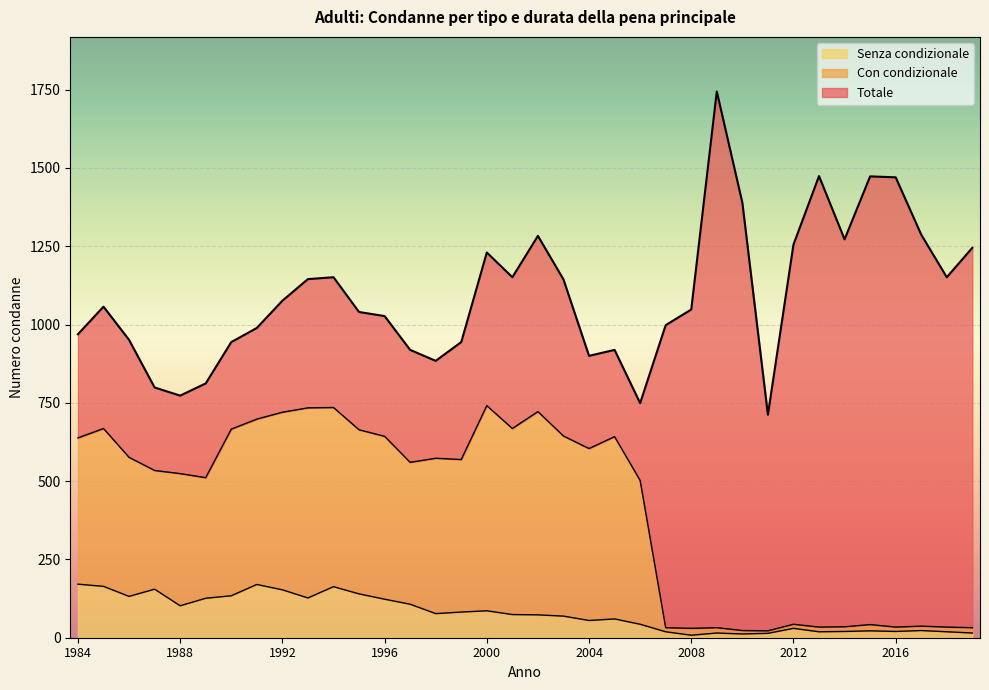

Reading left to right, what are all the values shown in this chart?

Totale: 1984=969	1985=1057	1986=951	1987=799	1988=773	1989=812	1990=944	1991=989	1992=1076	1993=1145	1994=1151	1995=1040	1996=1027	1997=919	1998=884	1999=944	2000=1230	2001=1151	2002=1283	2003=1144	2004=900	2005=919	2006=749	2007=998	2008=1048	2009=1744	2010=1389	2011=712	2012=1255	2013=1474	2014=1272	2015=1473	2016=1470	2017=1287	2018=1151	2019=1245
Con condizionale: 1984=638	1985=668	1986=576	1987=534	1988=524	1989=511	1990=666	1991=698	1992=720	1993=734	1994=735	1995=664	1996=643	1997=560	1998=573	1999=569	2000=741	2001=668	2002=722	2003=644	2004=604	2005=642	2006=502	2007=32	2008=30	2009=32	2010=23	2011=22	2012=43	2013=34	2014=35	2015=42	2016=34	2017=37	2018=34	2019=32
Senza condizionale: 1984=171	1985=164	1986=132	1987=155	1988=102	1989=126	1990=134	1991=170	1992=153	1993=127	1994=163	1995=140	1996=123	1997=107	1998=77	1999=82	2000=86	2001=74	2002=73	2003=69	2004=55	2005=60	2006=43	2007=19	2008=8	2009=15	2010=12	2011=14	2012=30	2013=19	2014=20	2015=22	2016=20	2017=23	2018=19	2019=15